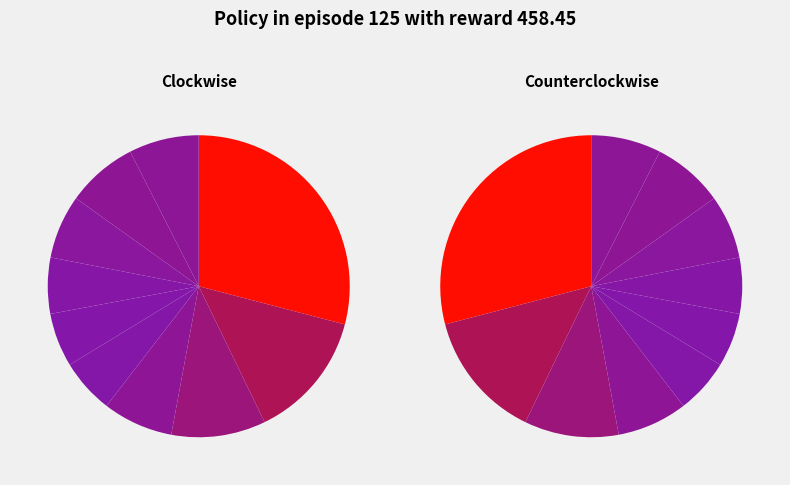

Count the number of slices in the pie.

10